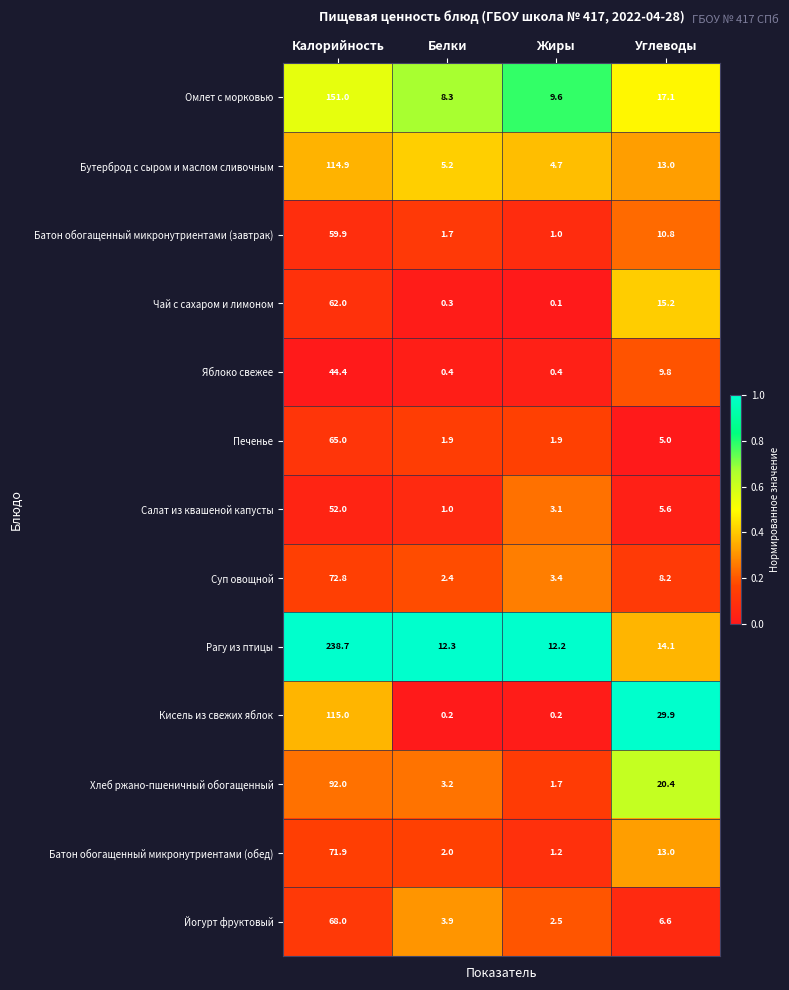

What is the sum of all Омлет с морковью values?

186.0